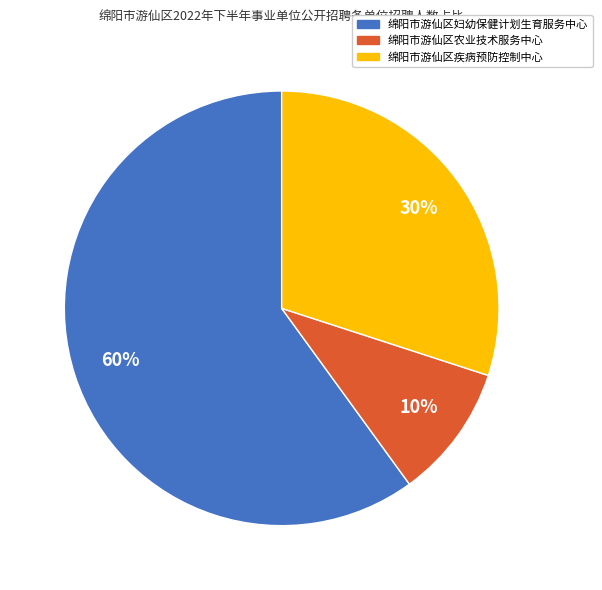

To the nearest percent, what portion does 绵阳市游仙区农业技术服务中心 represent?

10%